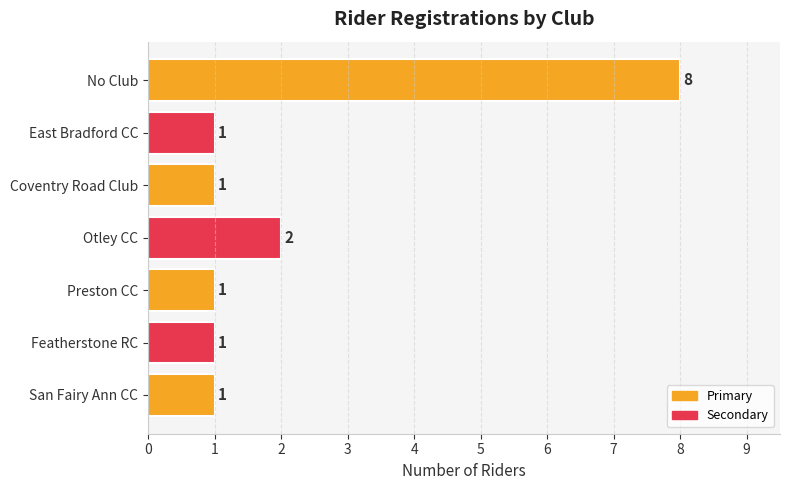

Does the chart contain any negative values?

No